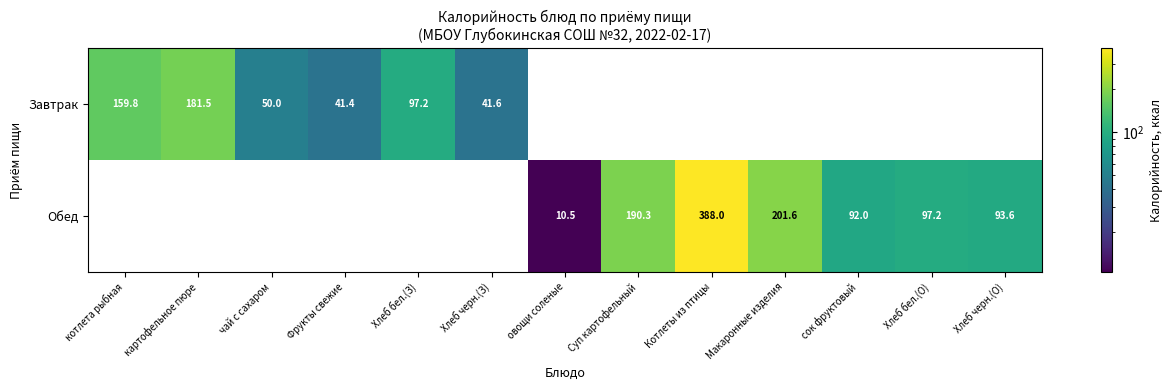

What is the maximum value shown in the chart?

388.0